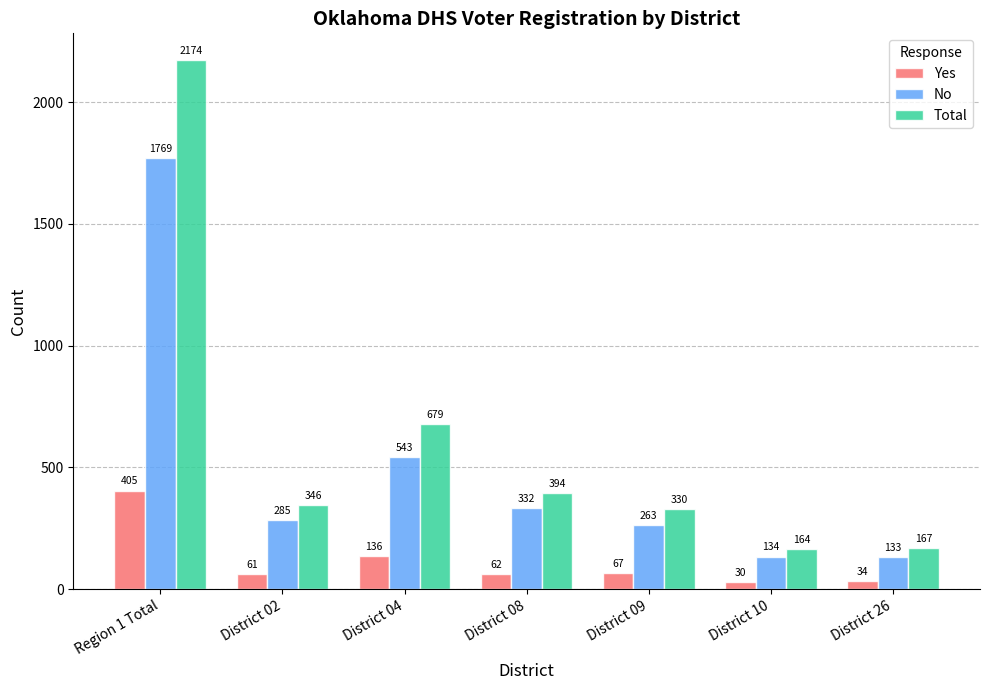

What value does the No series have at District 10?

134